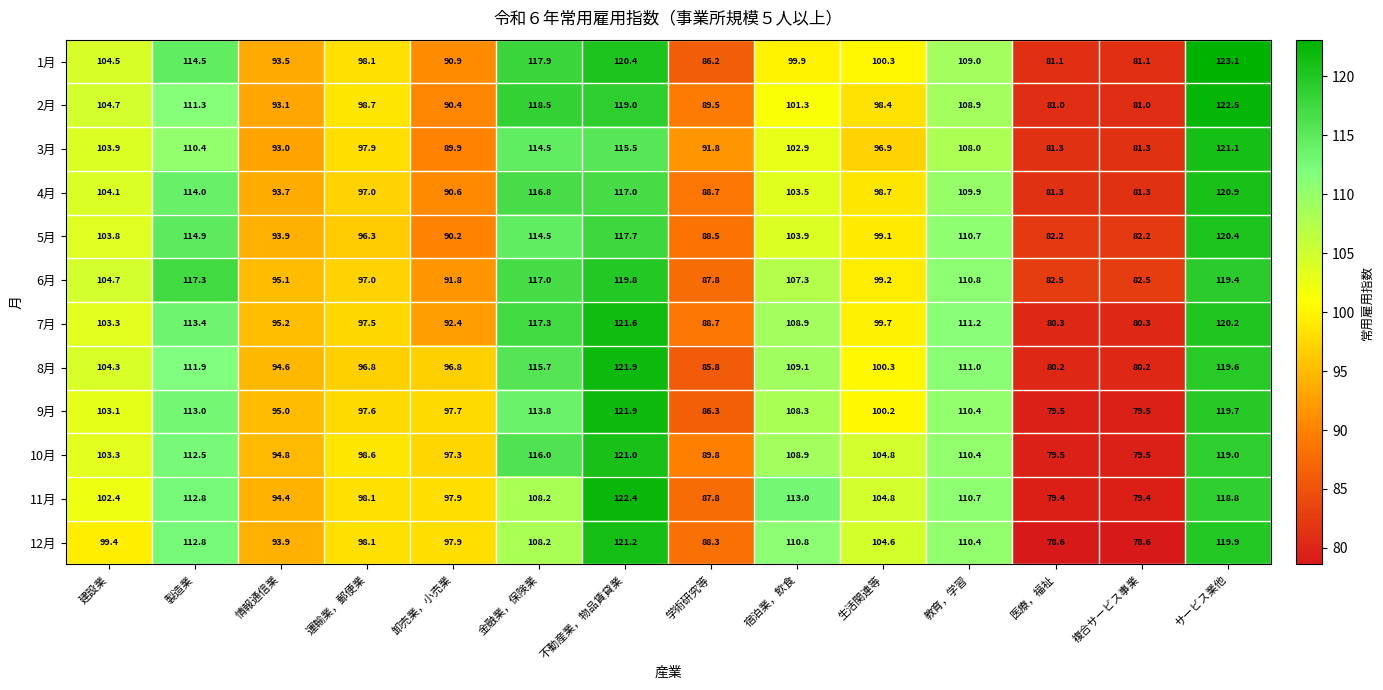

What is the sum of the 8月 values at 医療，福祉 and 運輸業，郵便業?

177.0